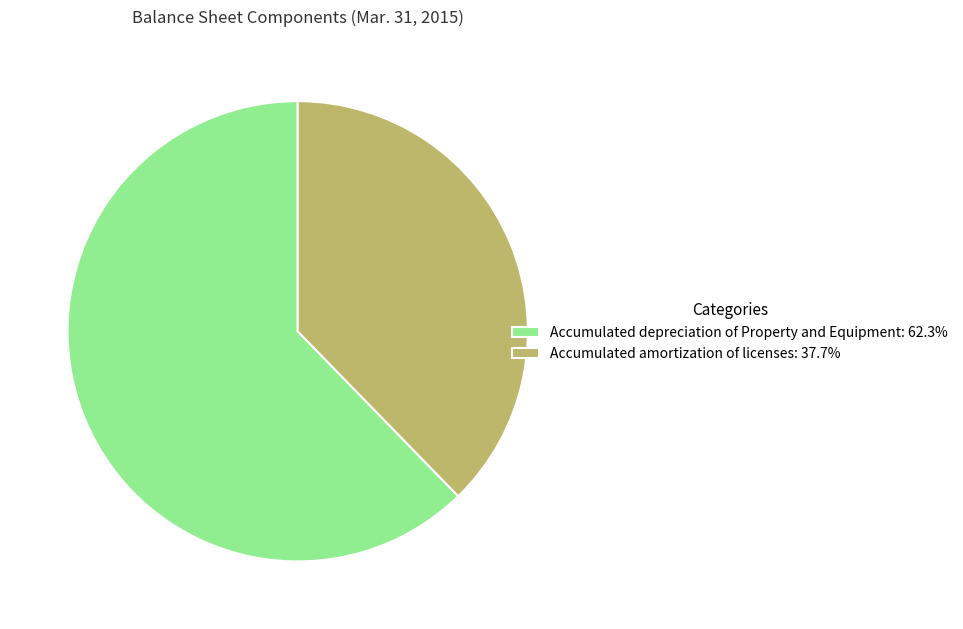

What is the largest slice in the pie chart?

Accumulated depreciation of Property and Equipment